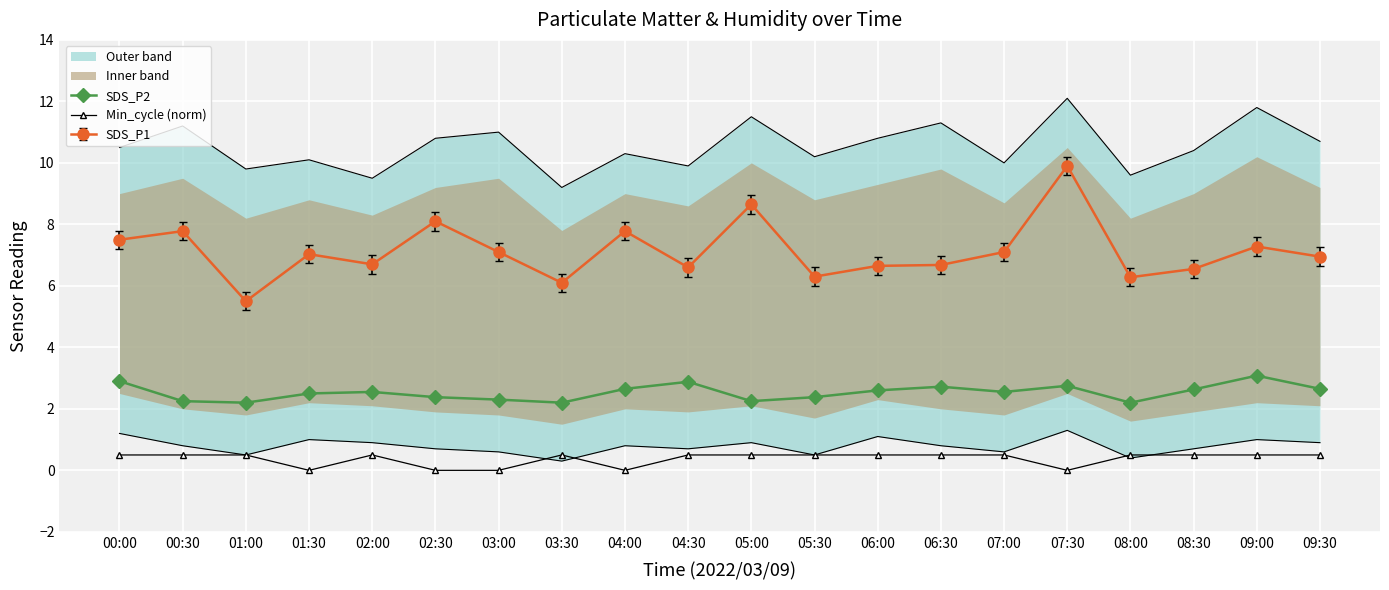

What is the highest value of the SDS_P1 series?

9.9